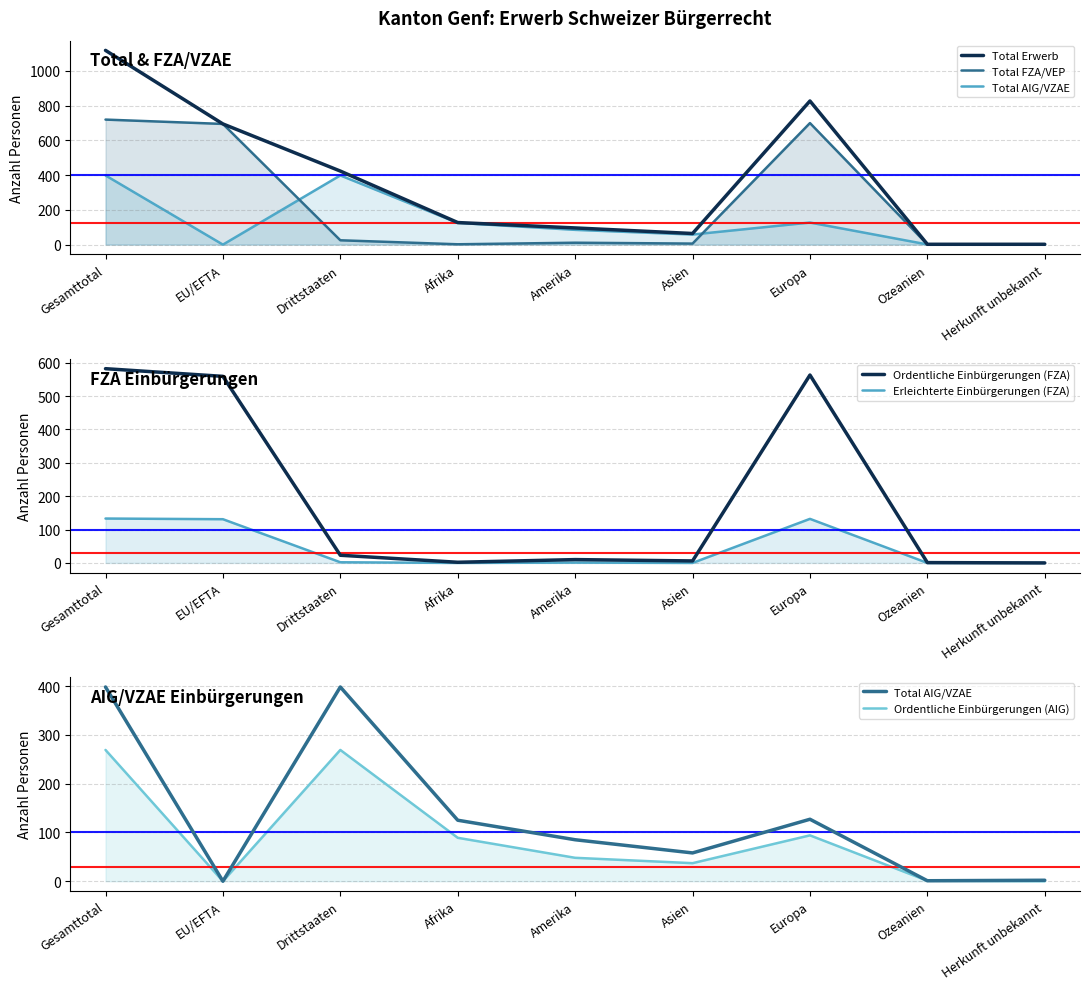

Reading left to right, what are all the values shown in this chart?

Total Erwerb: 1117	694	423	127	96	64	826	2	2
Total FZA/VEP: 719	694	25	2	11	6	699	1	0
Total AIG/VZAE: 398	0	398	125	85	58	127	1	2
Ordentliche Einbürgerungen (FZA): 582	559	23	2	10	6	563	1	0
Erleichterte Einbürgerungen (FZA): 133	131	2	0	1	0	132	0	0
Ordentliche Einbürgerungen (AIG): 269	0	269	89	48	37	94	1	0